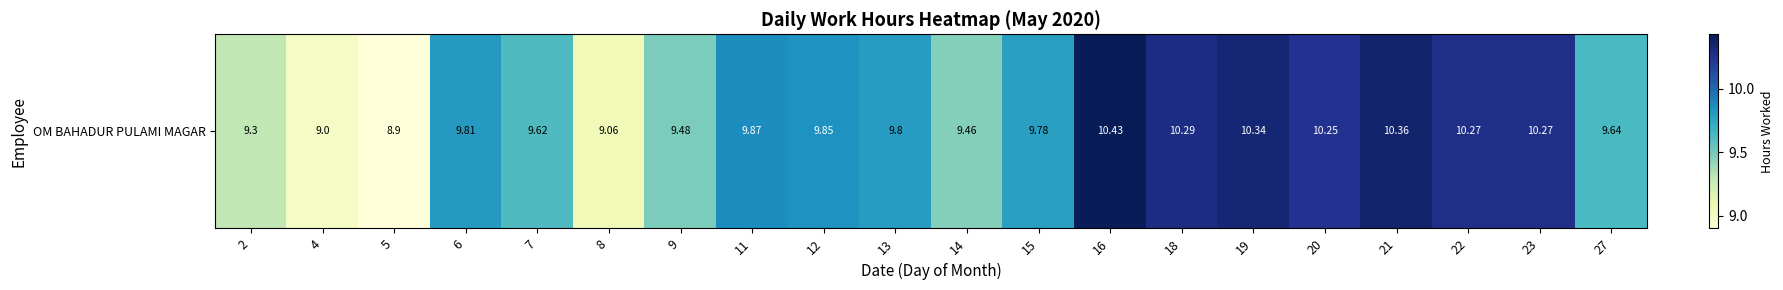

What is the ratio of the value at 18 to the value at 9?

1.1